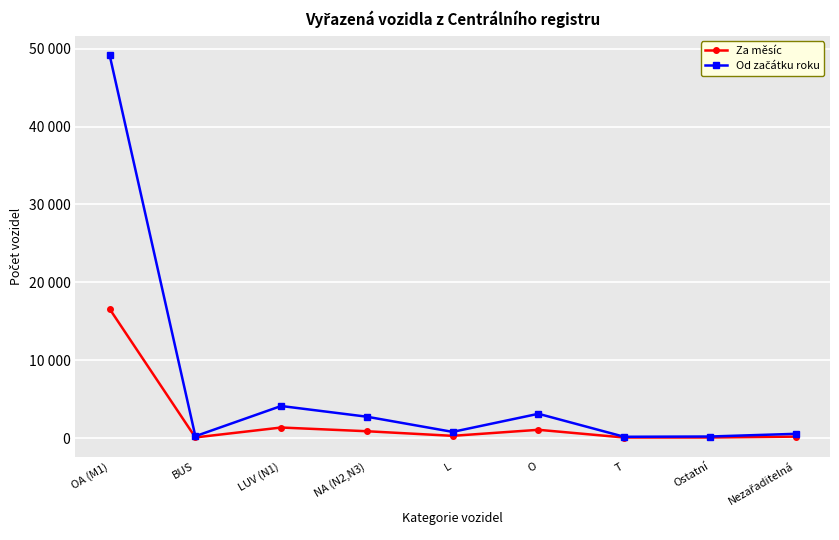

Is the value of Od začátku roku at BUS greater than the value of Za měsíc at OA (M1)?

No